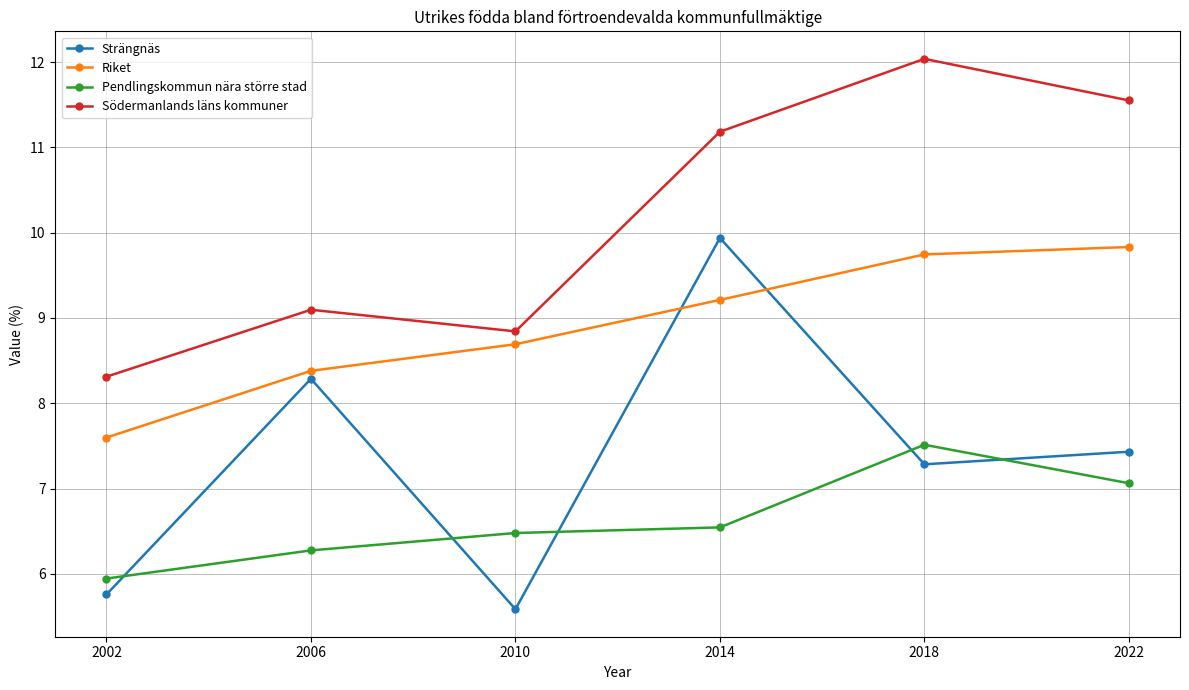

Where is Strängnäs nearest to the value 7?

2018